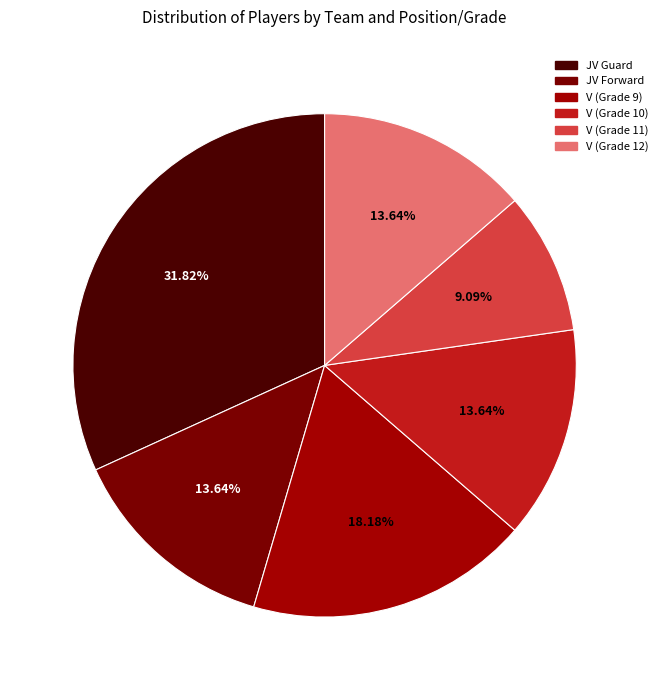

How many slices are in this pie chart?

6